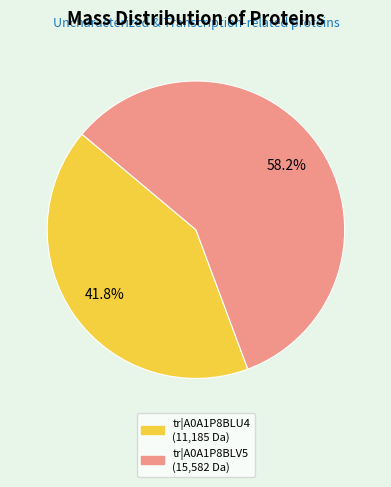

What percentage is the tr|A0A1P8BLV5 slice, to the nearest percent?

58%